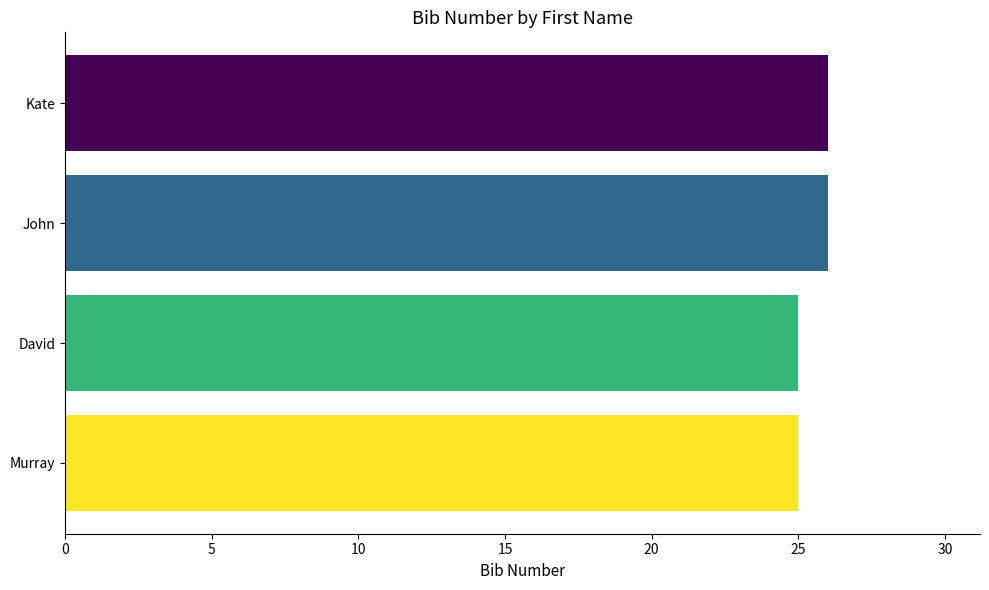

True or false: the data shows 42 at John.

False